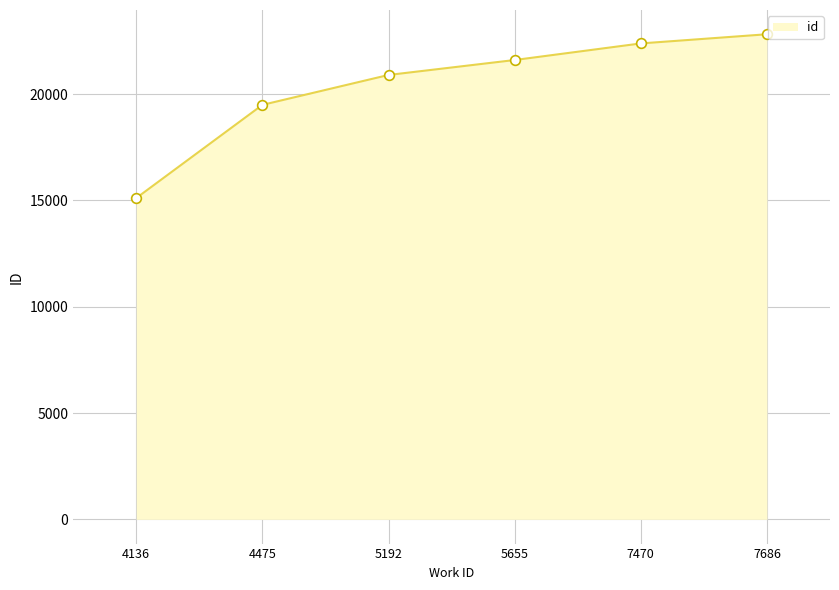

Does the chart have visible grid lines?

Yes